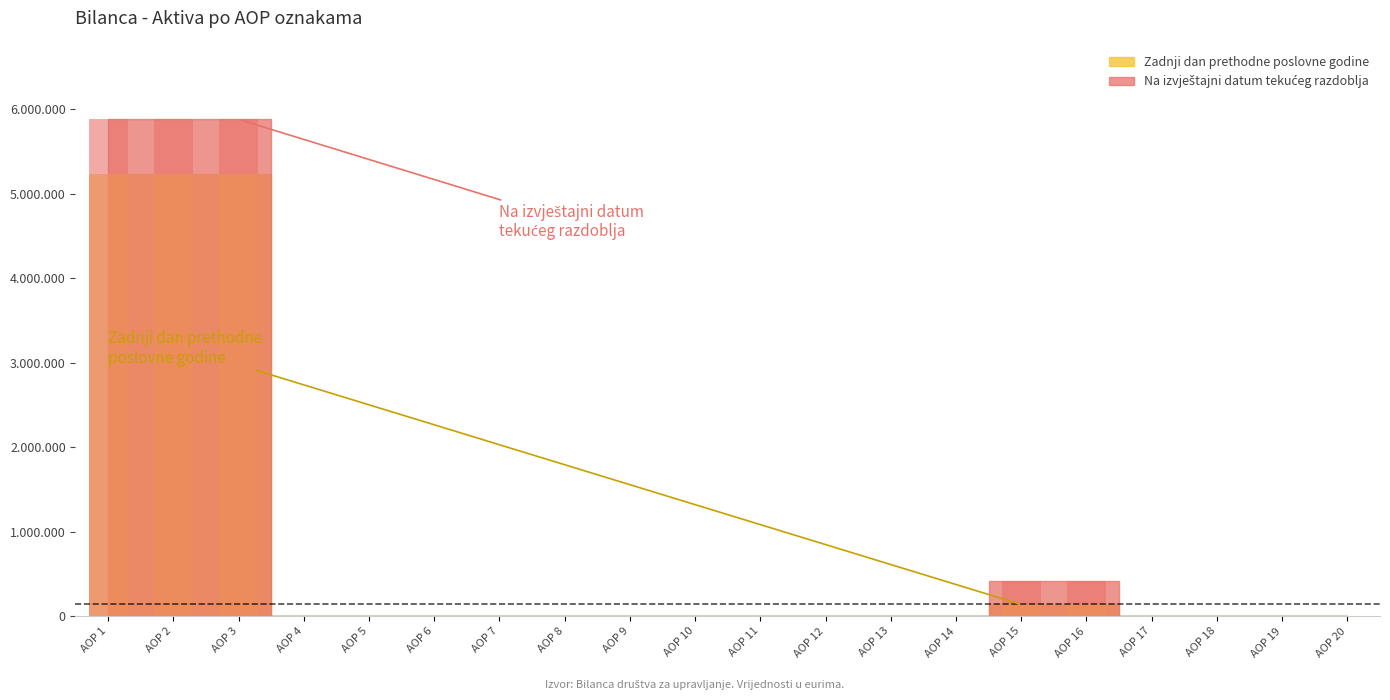

What is the total value across all series at AOP 16?

556552